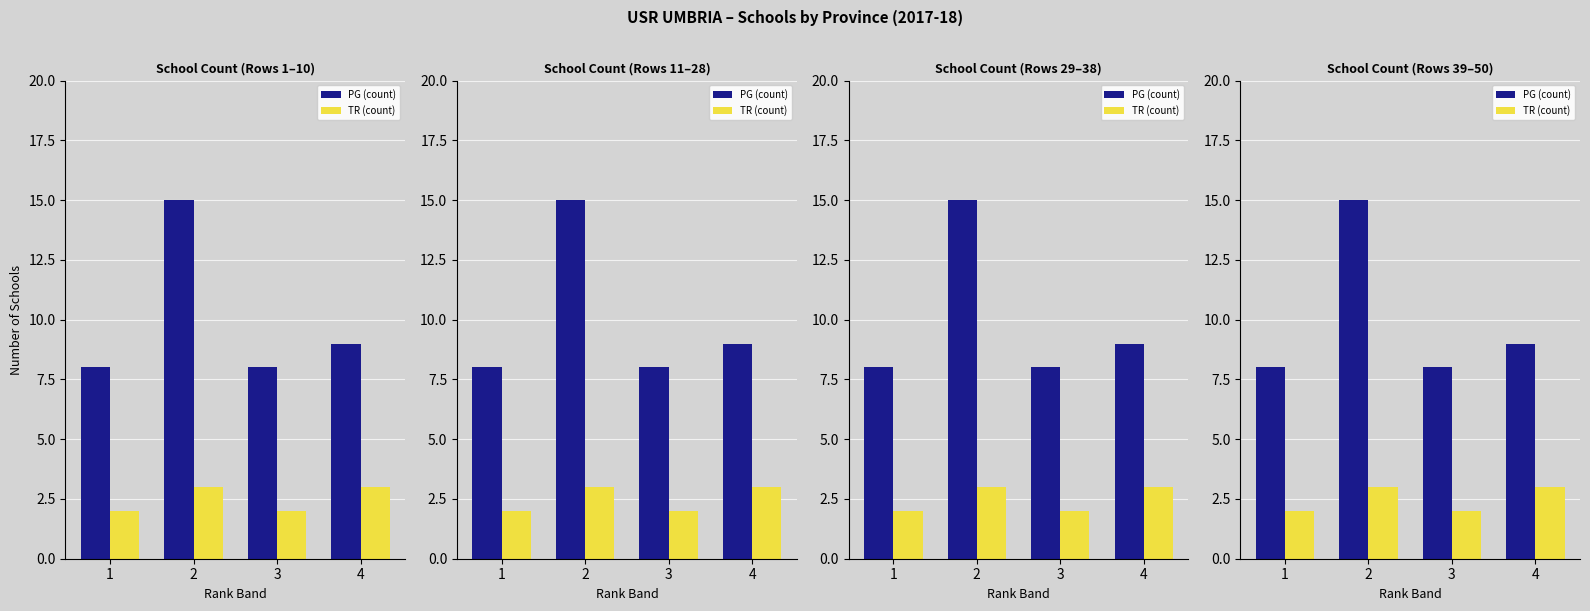

Which label corresponds to the smallest value in the chart?

1